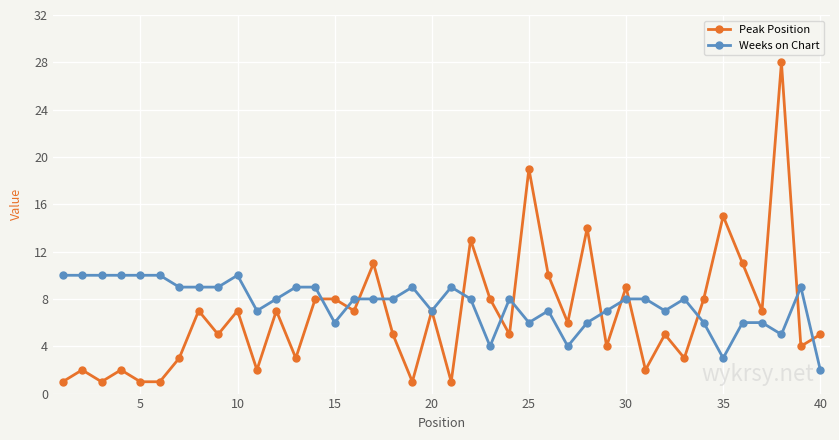

Which series has the largest range (max minus min)?

Peak Position